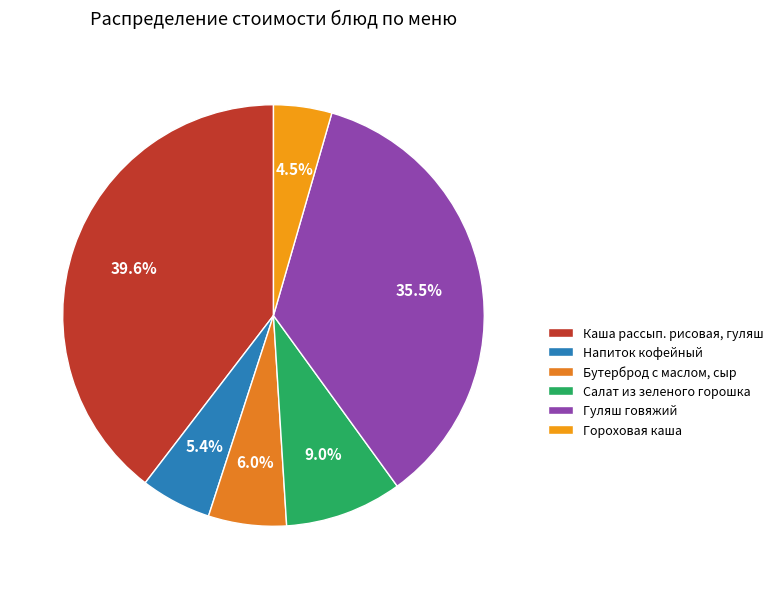

To the nearest percent, what is the difference between the largest and smallest slice percentages?

35%